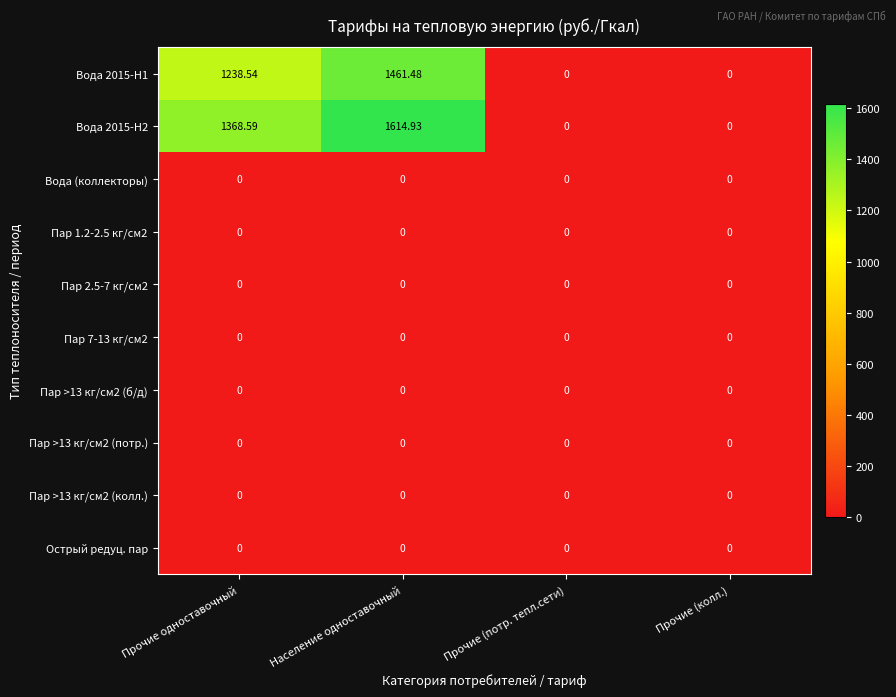

At which category is the sum across all series the highest?

Население одноставочный